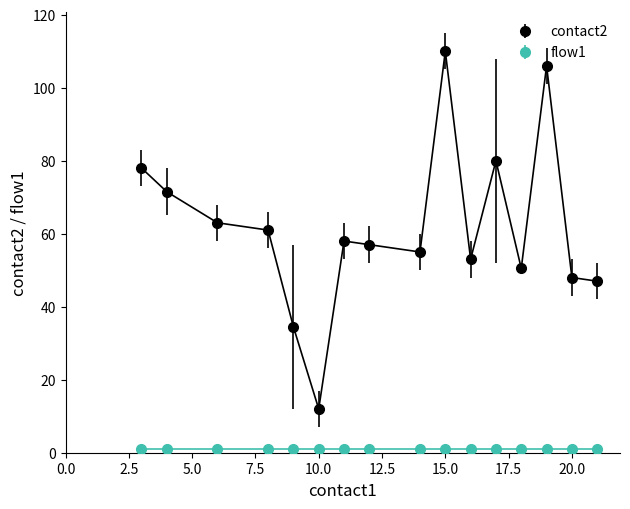

What is the difference between the maximum and minimum values in the contact2 series?

98.0